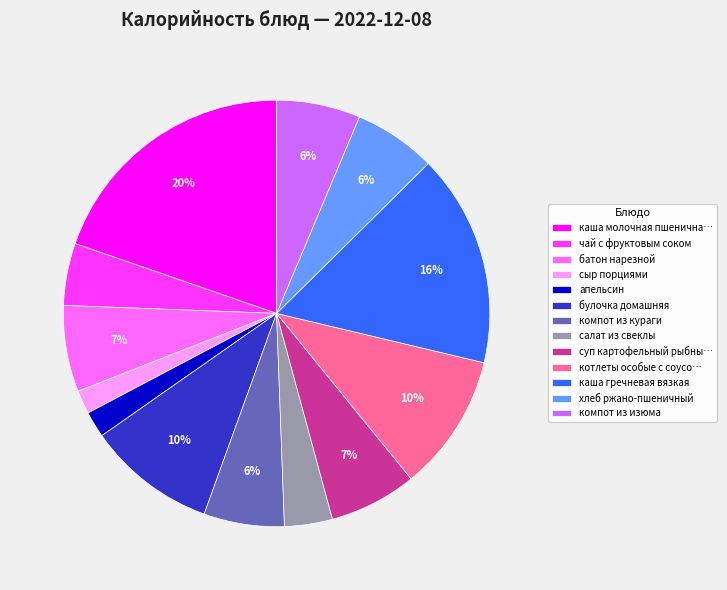

To the nearest percent, what is the average slice percentage?

8%